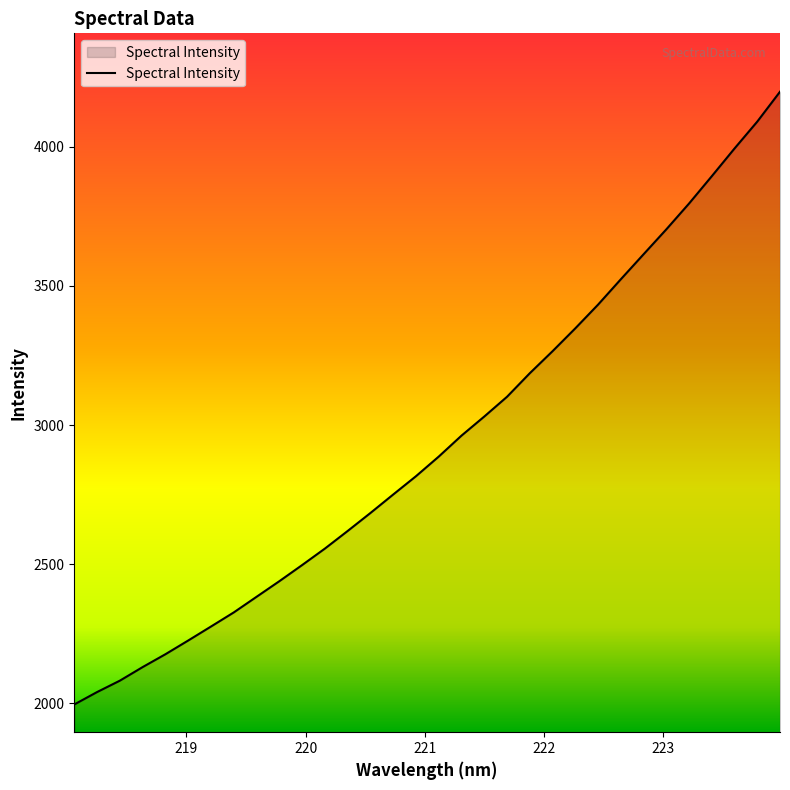

What is the maximum value shown in the chart?

4198.4